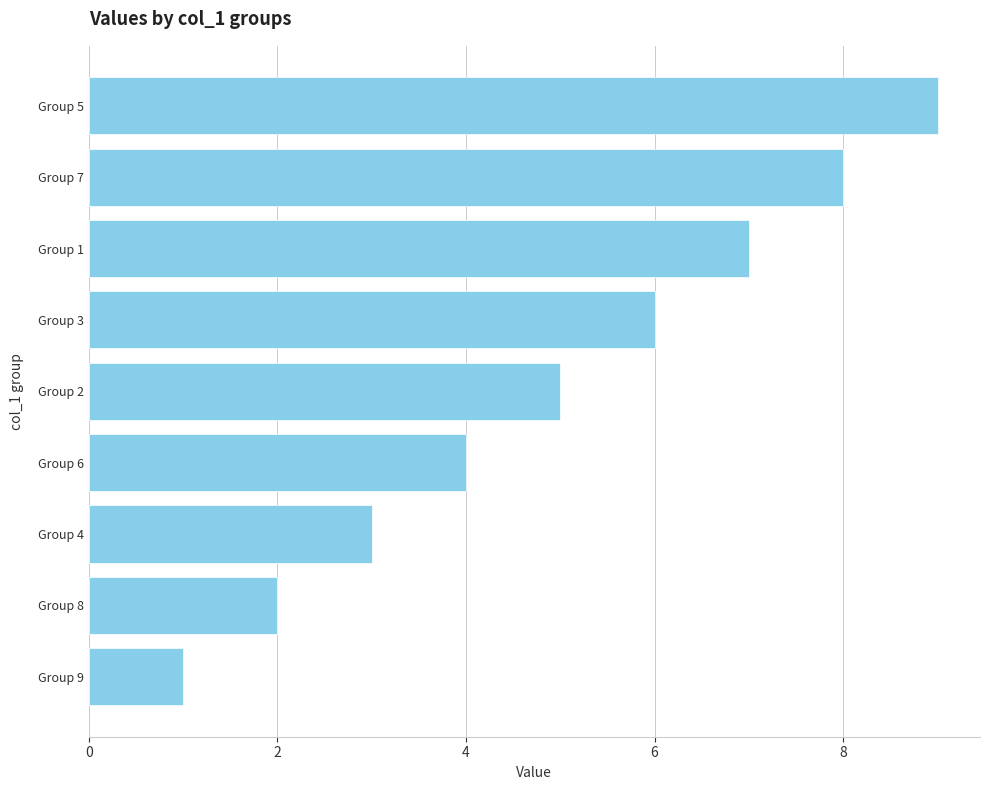

What is the difference between the maximum and minimum values?

8